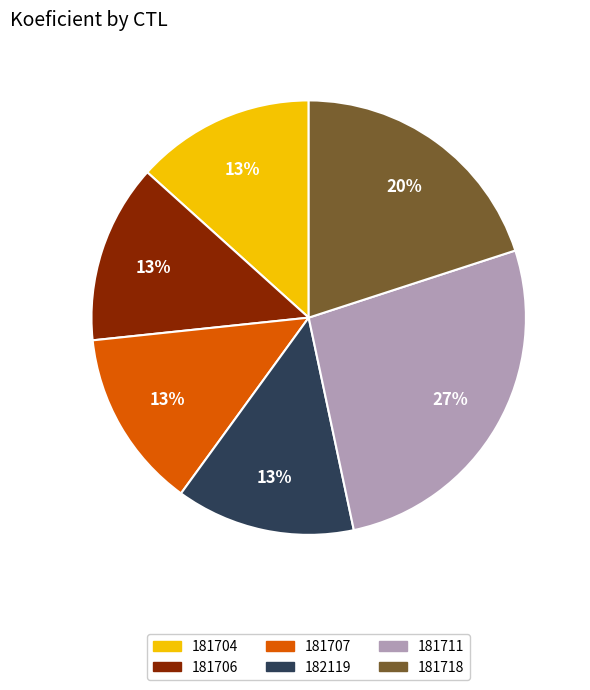

The 181718 slice represents 20% of the pie. True or false?

True